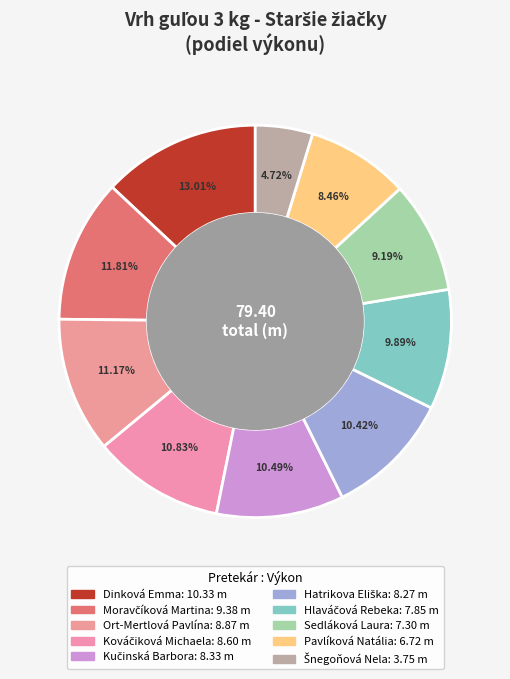

What percentage do Hlaváčová Rebeka and Hatrikova Eliška together represent?

20.3%